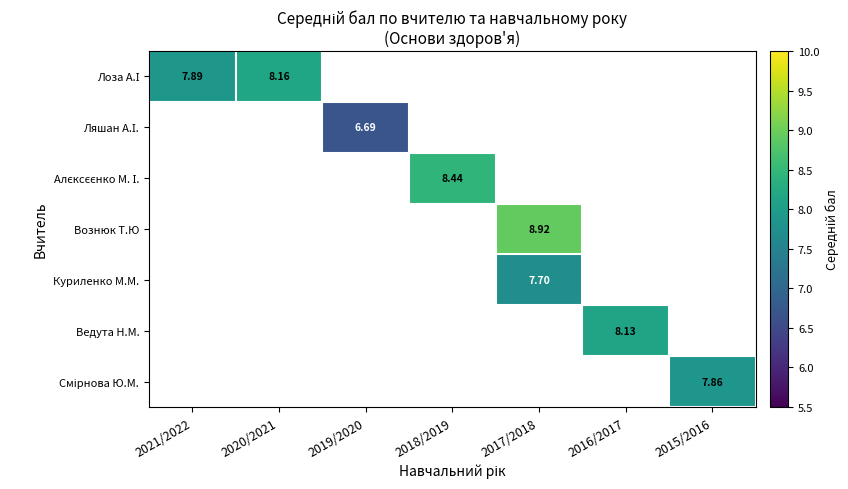

What is the difference between the maximum and minimum values in the Лоза А.І series?

0.3